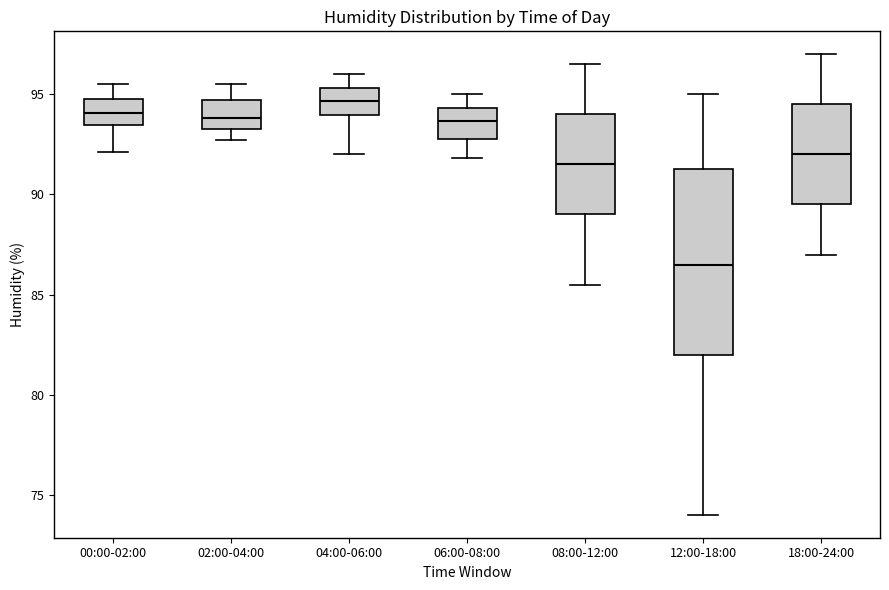

Where is the upper edge of the box for 08:00-12:00 on the y-axis? The values are not printed on the chart, so give them approximately, as read against the axis.

94.0